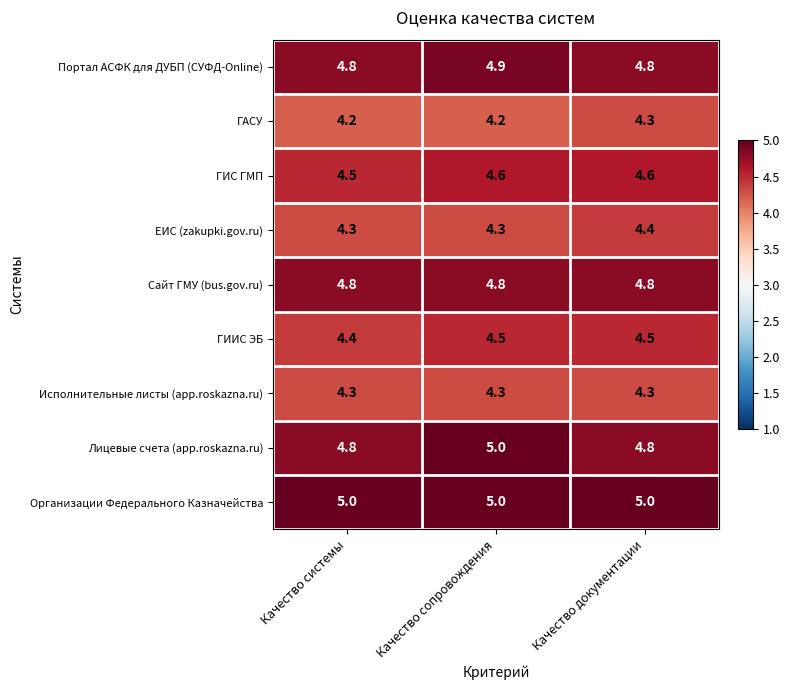

What is the minimum value shown in the chart?

4.2